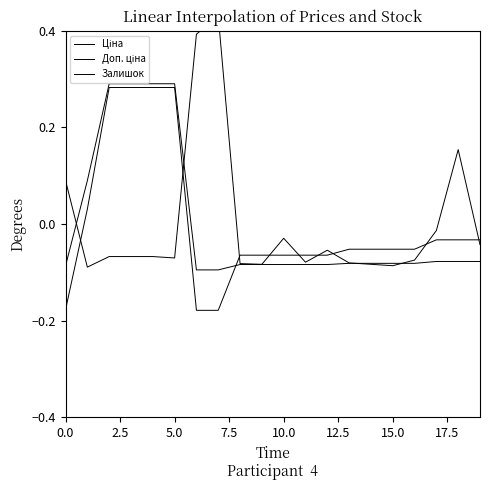

How many categories are shown in the chart?

20